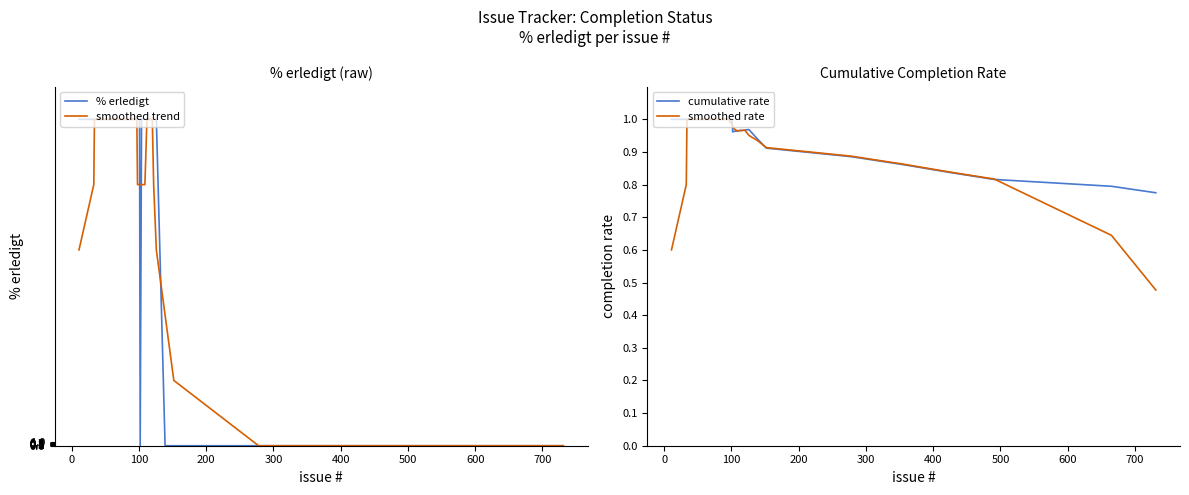

Reading left to right, list all the values displayed in this chart.

% erledigt: 100.0	100.0	100.0	100.0	100.0	100.0	100.0	100.0	100.0	100.0	100.0	100.0	100.0	100.0	100.0	100.0	100.0	100.0	100.0	100.0	100.0	100.0	100.0	100.0	100.0	0.0	100.0	100.0	100.0	100.0	100.0	100.0	0.0	0.0	0.0	0.0	0.0	0.0	0.0	0.0
smoothed trend: 60.0	80.0	100.0	100.0	100.0	100.0	100.0	100.0	100.0	100.0	100.0	100.0	100.0	100.0	100.0	100.0	100.0	100.0	100.0	100.0	100.0	100.0	100.0	80.0	80.0	80.0	80.0	80.0	100.0	100.0	80.0	60.0	40.0	20.0	0.0	0.0	0.0	0.0	0.0	0.0
cumulative rate: 1.0	1.0	1.0	1.0	1.0	1.0	1.0	1.0	1.0	1.0	1.0	1.0	1.0	1.0	1.0	1.0	1.0	1.0	1.0	1.0	1.0	1.0	1.0	1.0	1.0	1.0	1.0	1.0	1.0	1.0	1.0	1.0	0.9	0.9	0.9	0.9	0.8	0.8	0.8	0.8
smoothed rate: 0.6	0.8	1.0	1.0	1.0	1.0	1.0	1.0	1.0	1.0	1.0	1.0	1.0	1.0	1.0	1.0	1.0	1.0	1.0	1.0	1.0	1.0	1.0	1.0	1.0	1.0	1.0	1.0	1.0	1.0	1.0	1.0	0.9	0.9	0.9	0.9	0.8	0.8	0.6	0.5